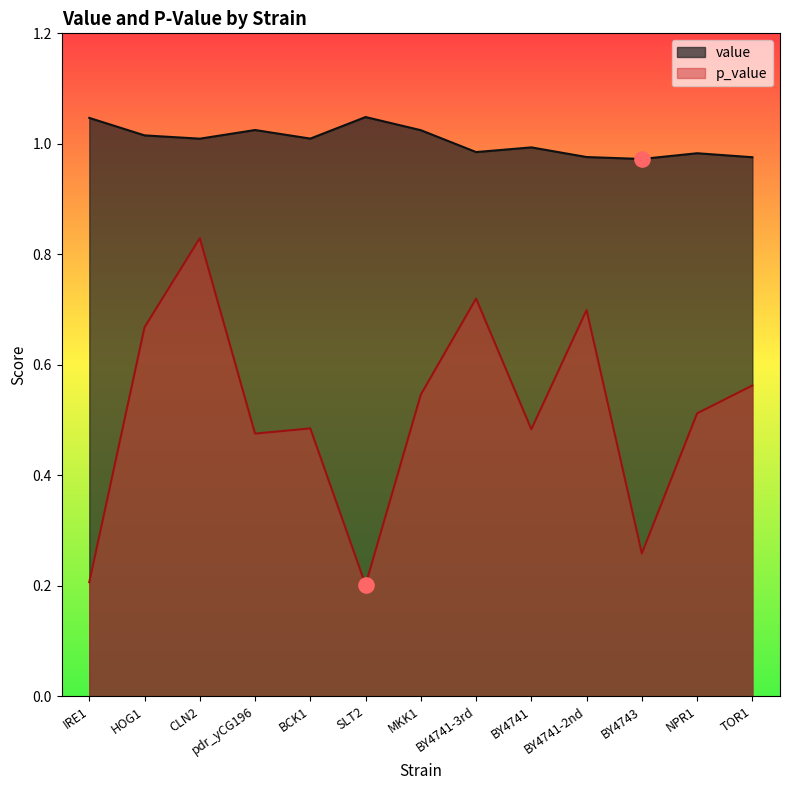

What is the total value across all series at NPR1?

1.5